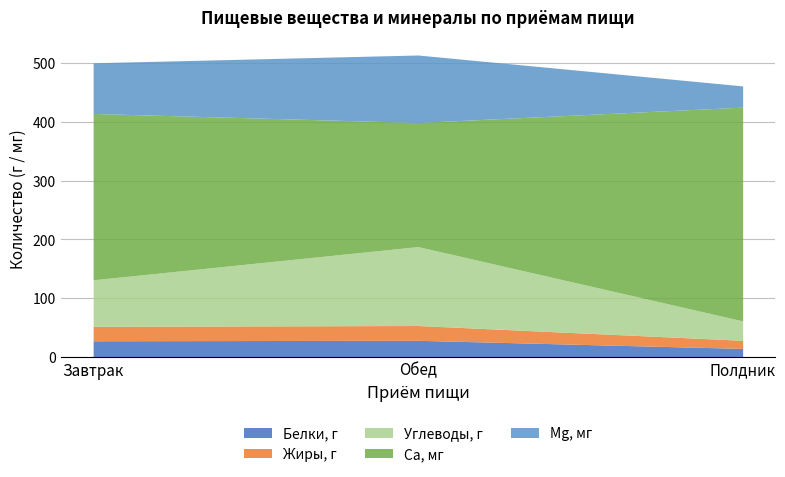

How many data points in Mg, мг are less than 86?

1